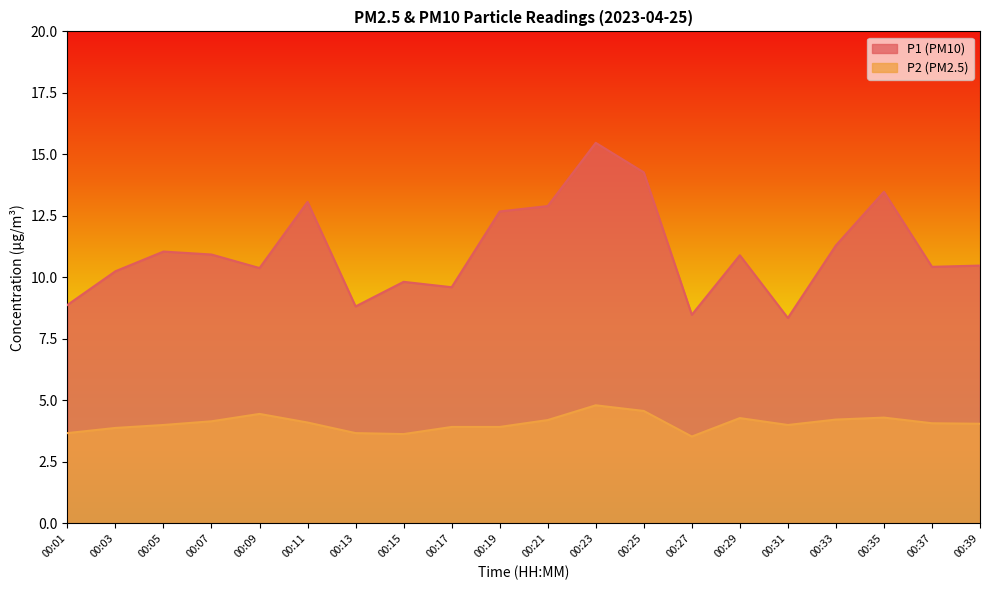

List the series in order of their peak value, highest first.

P1 (PM10), P2 (PM2.5)